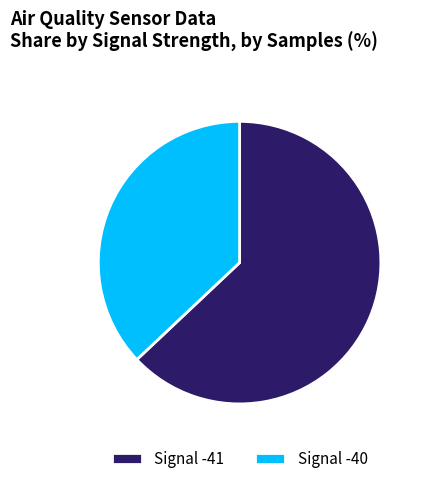

Rank the categories by value from lowest to highest.

Signal -40, Signal -41